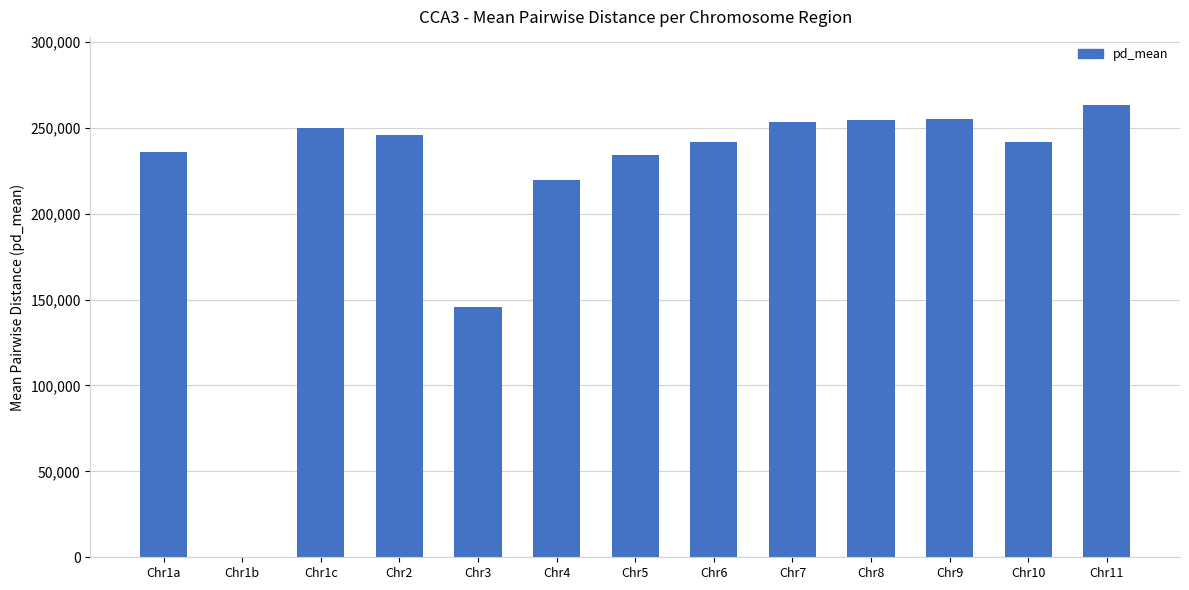

What is the average value?

218457